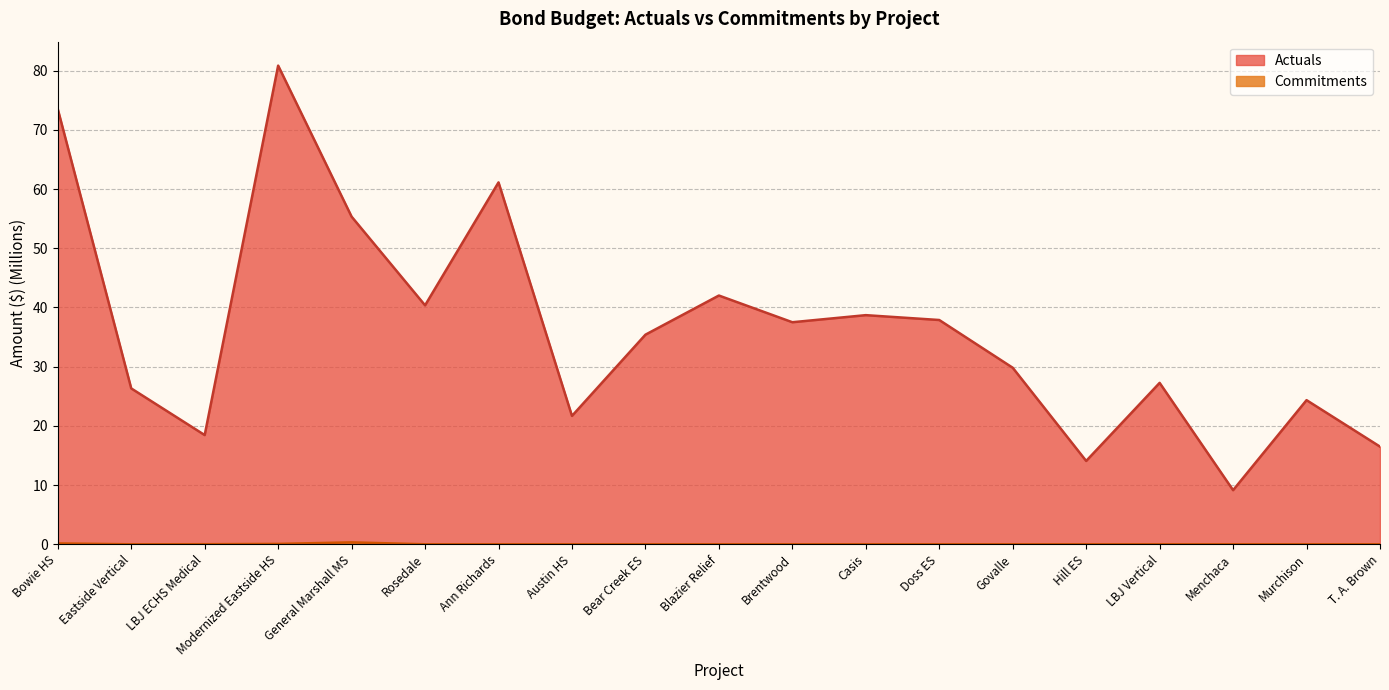

Count the number of categories in the chart.

19